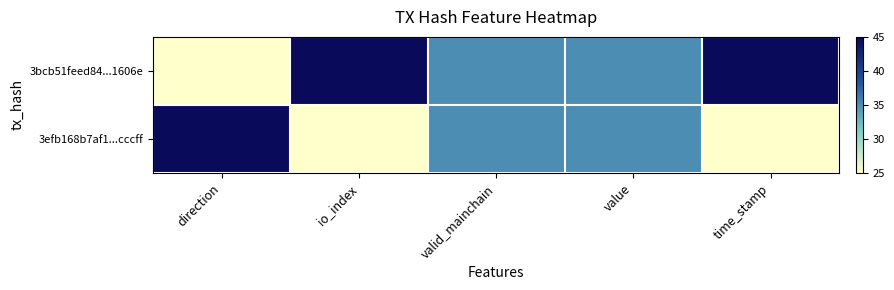

At value, list the series in order from smallest to largest.

3bcb51feed84...1606e, 3efb168b7af1...cccff